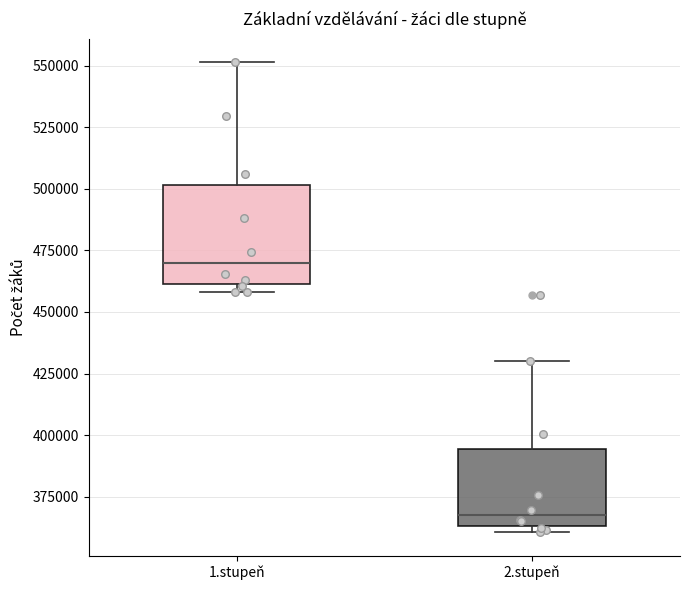

Which box has the lowest median line?

2.stupeň